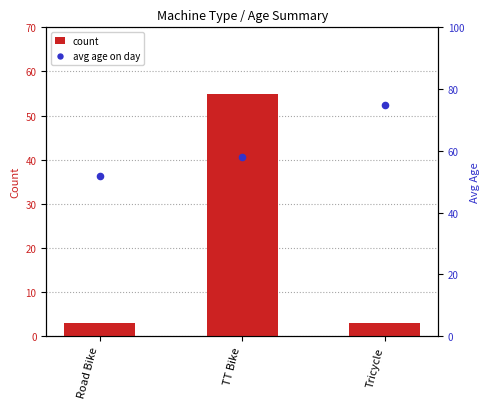

Which series contains the highest Y value?

avg age on day